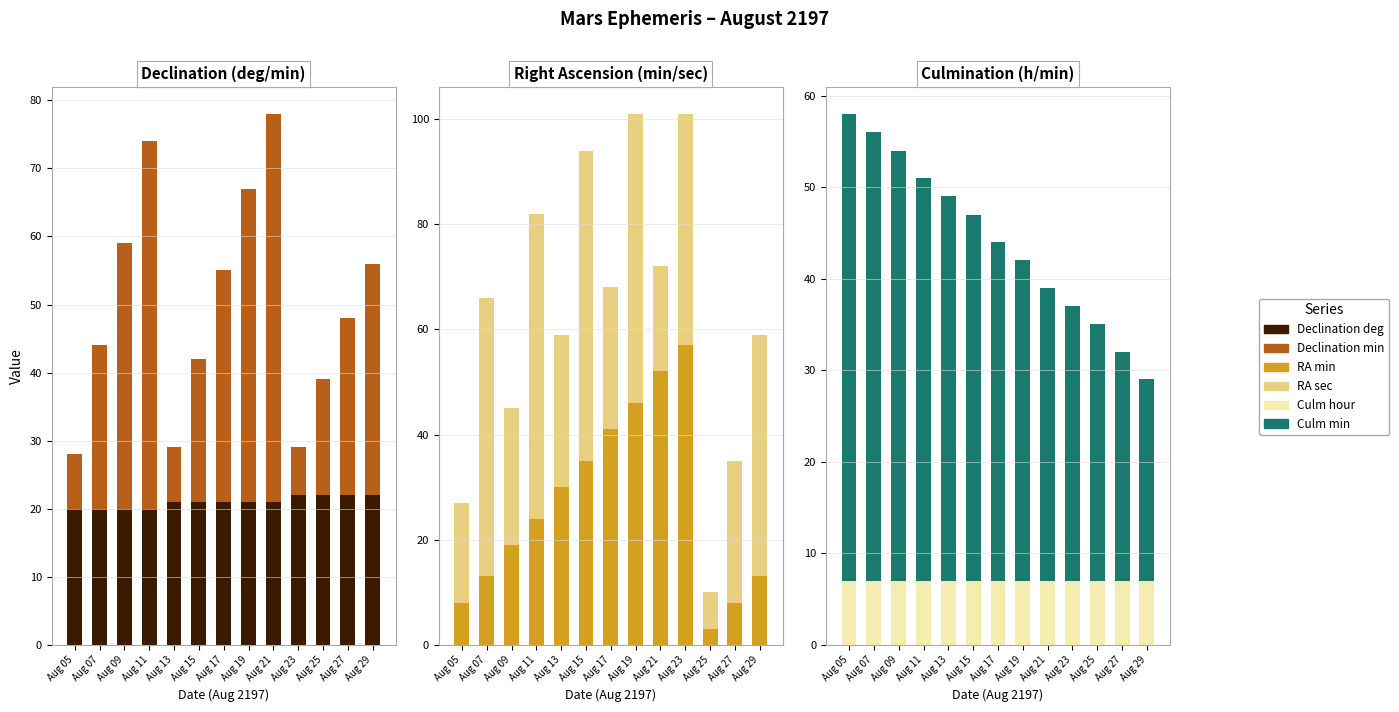

What is the difference between the highest and lowest values at Aug 25?

25